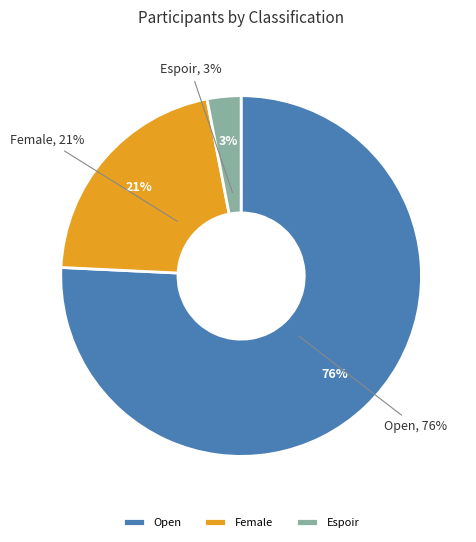

Which slice is the largest?

Open